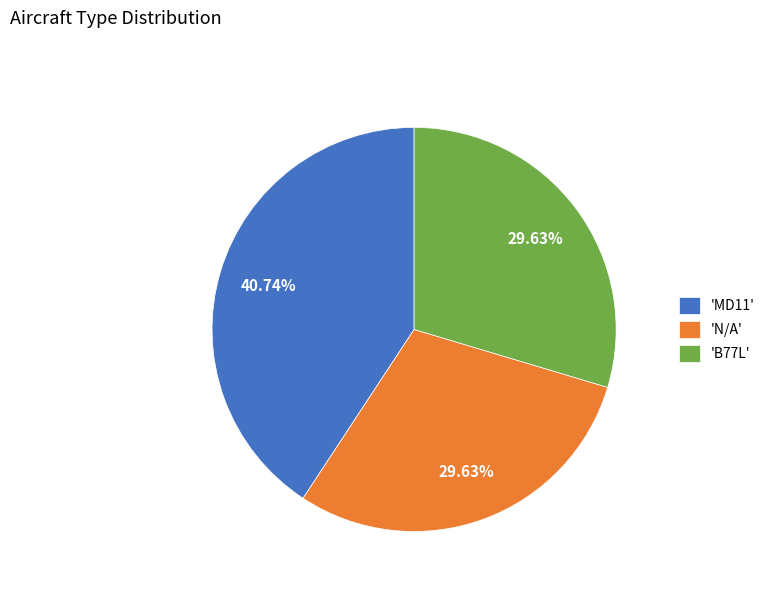

Which has a higher value, 'N/A' or 'MD11'?

'MD11'